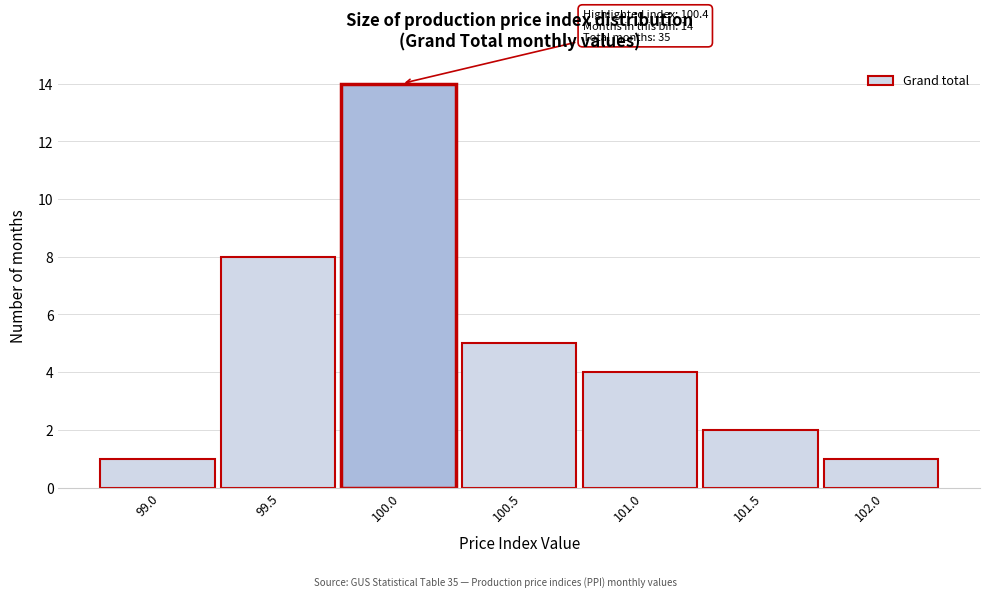

Reading left to right, list all the values displayed in this chart.

1	8	14	5	4	2	1